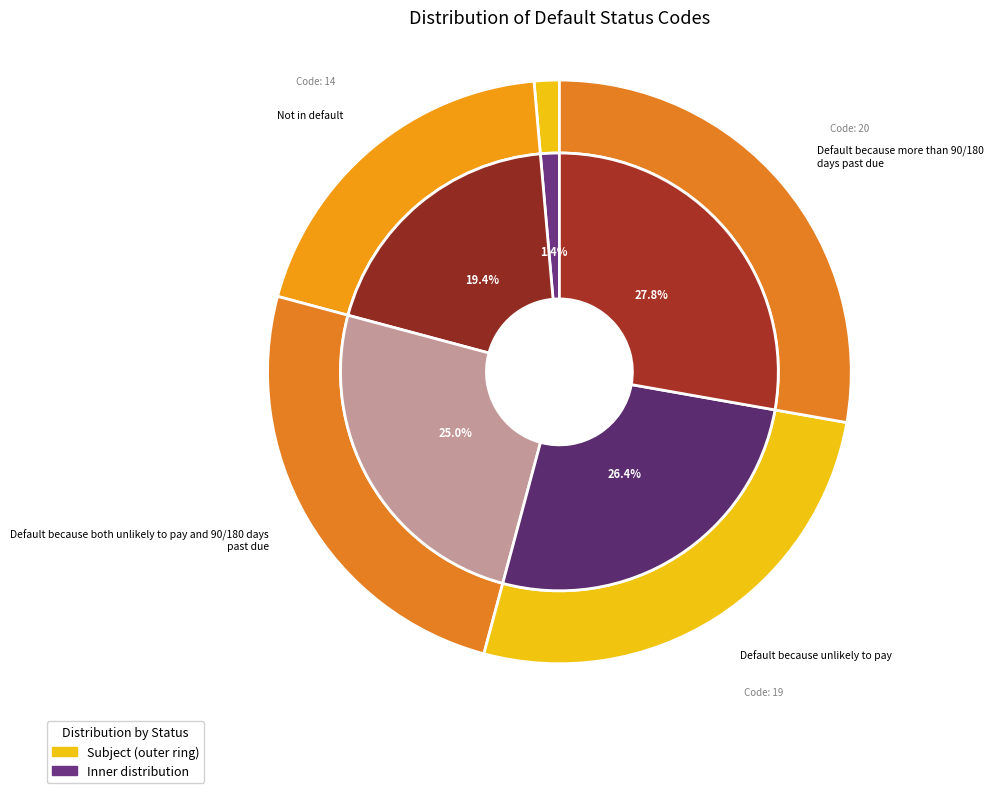

True or false: Default because both unlikely to pay and 90/180 days past due accounts for 25% of the total.

True